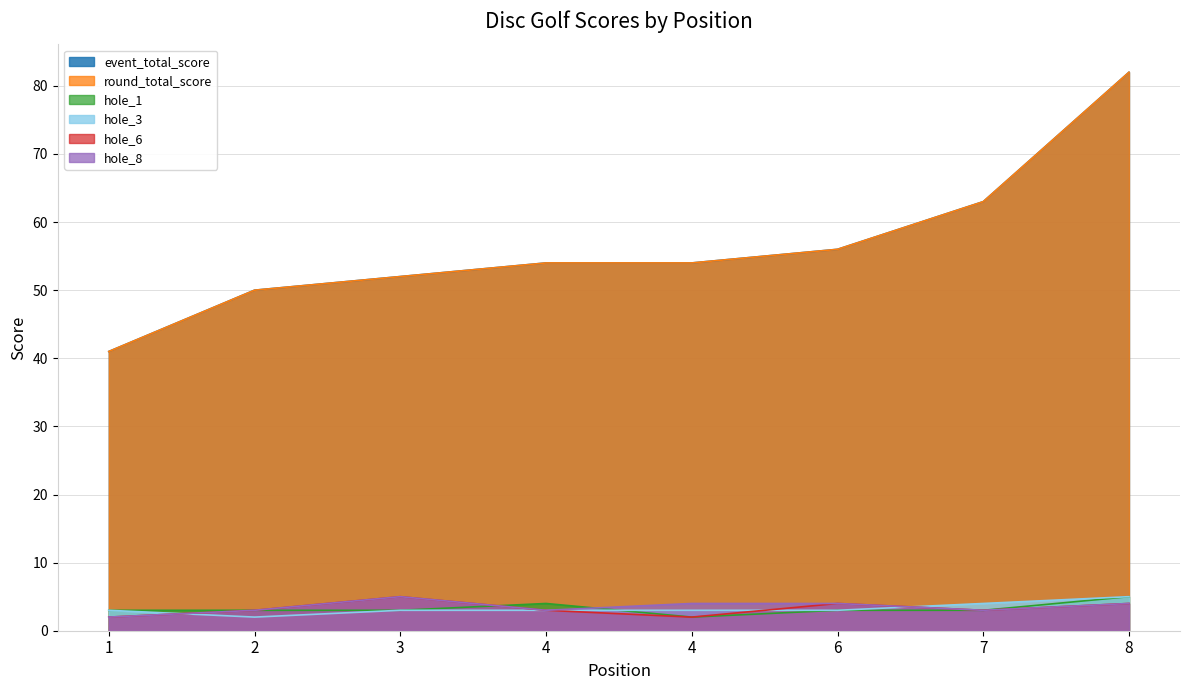

Reading left to right, list all the values displayed in this chart.

event_total_score: 41	50	52	54	54	56	63	82
round_total_score: 41	50	52	54	54	56	63	82
hole_1: 3	3	3	4	2	3	3	5
hole_3: 3	2	3	3	3	3	4	5
hole_6: 2	3	5	3	2	4	3	4
hole_8: 2	3	5	3	4	4	3	4